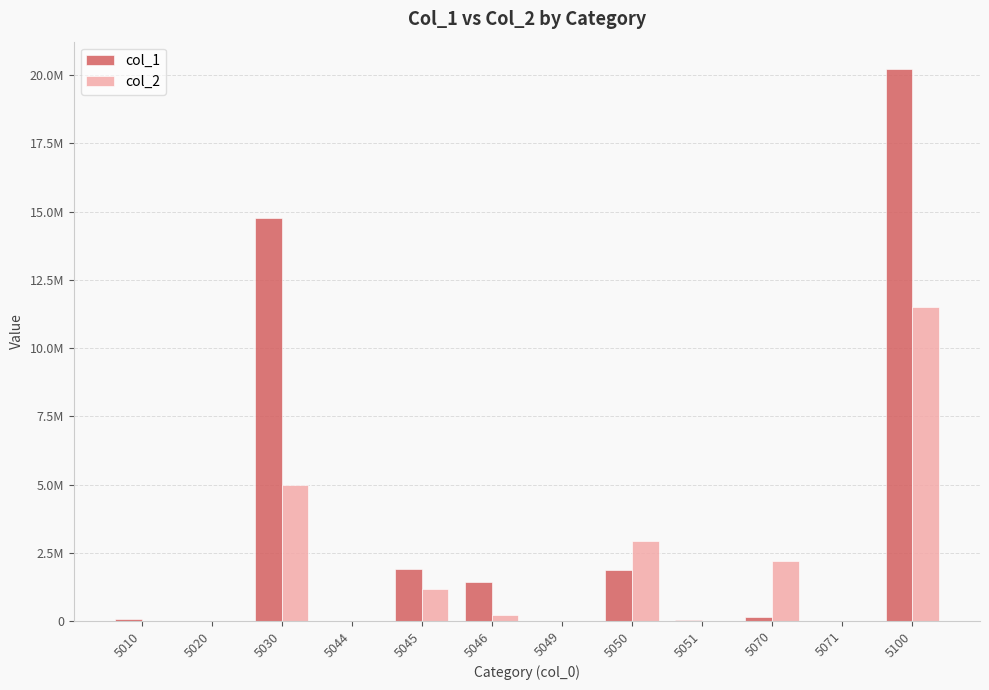

Reading left to right, transcribe all the data shown in this chart.

col_1: 5010=58022	5020=7408	5030=14774562	5044=267	5045=1901760	5046=1411223	5049=199	5050=1864400	5051=53462	5070=141827	5071=0	5100=20213130
col_2: 5010=1397	5020=443	5030=4988056	5044=77	5045=1161745	5046=219511	5049=93	5050=2919450	5051=12096	5070=2212528	5071=0	5100=11515396